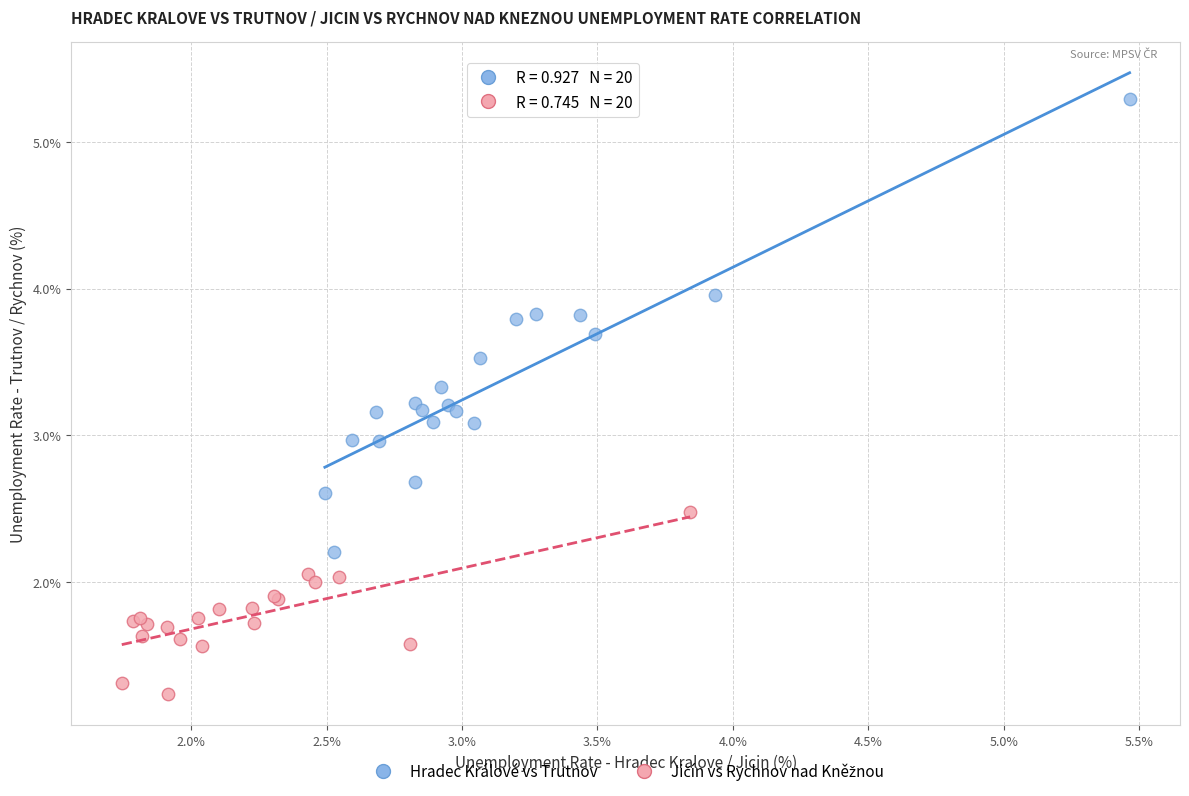

Which series contains the highest Y value?

Hradec Králové vs Trutnov